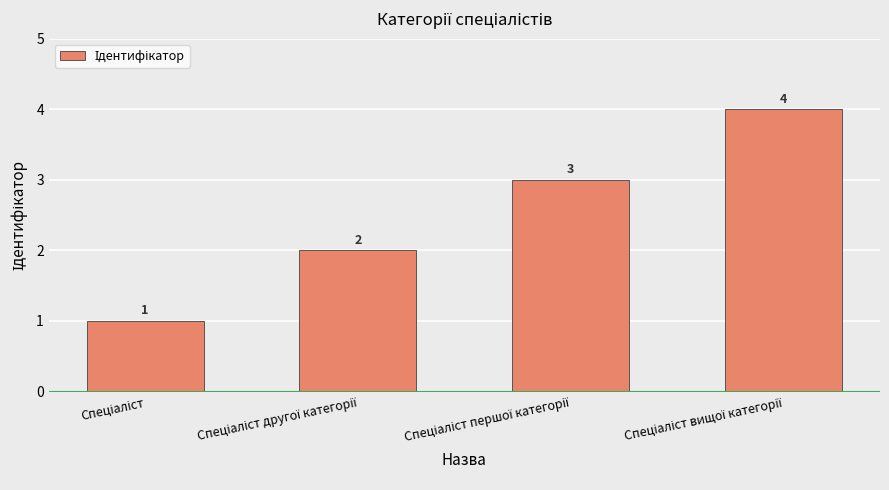

What is the value of the 1st bar from the left?

1